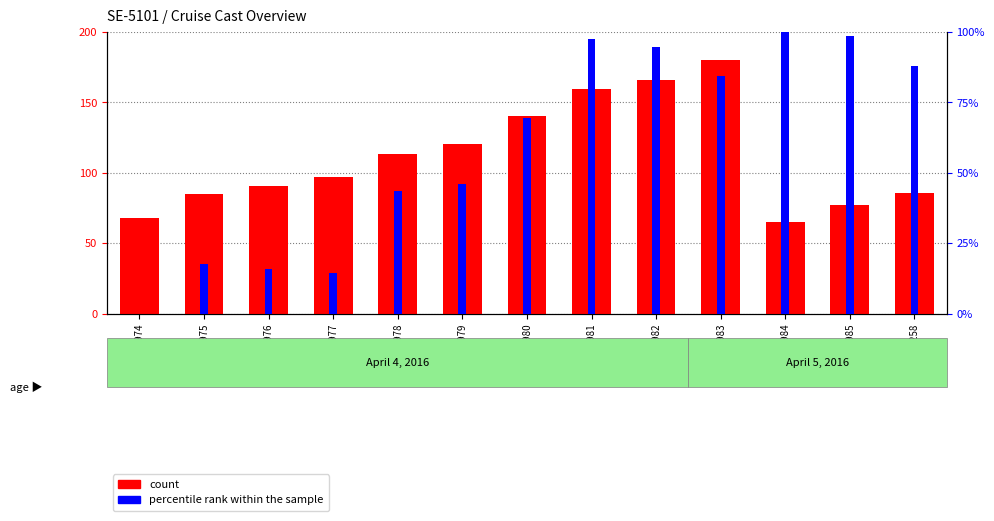

At 18519979, list the series in order from largest to smallest.

count, percentile rank within the sample